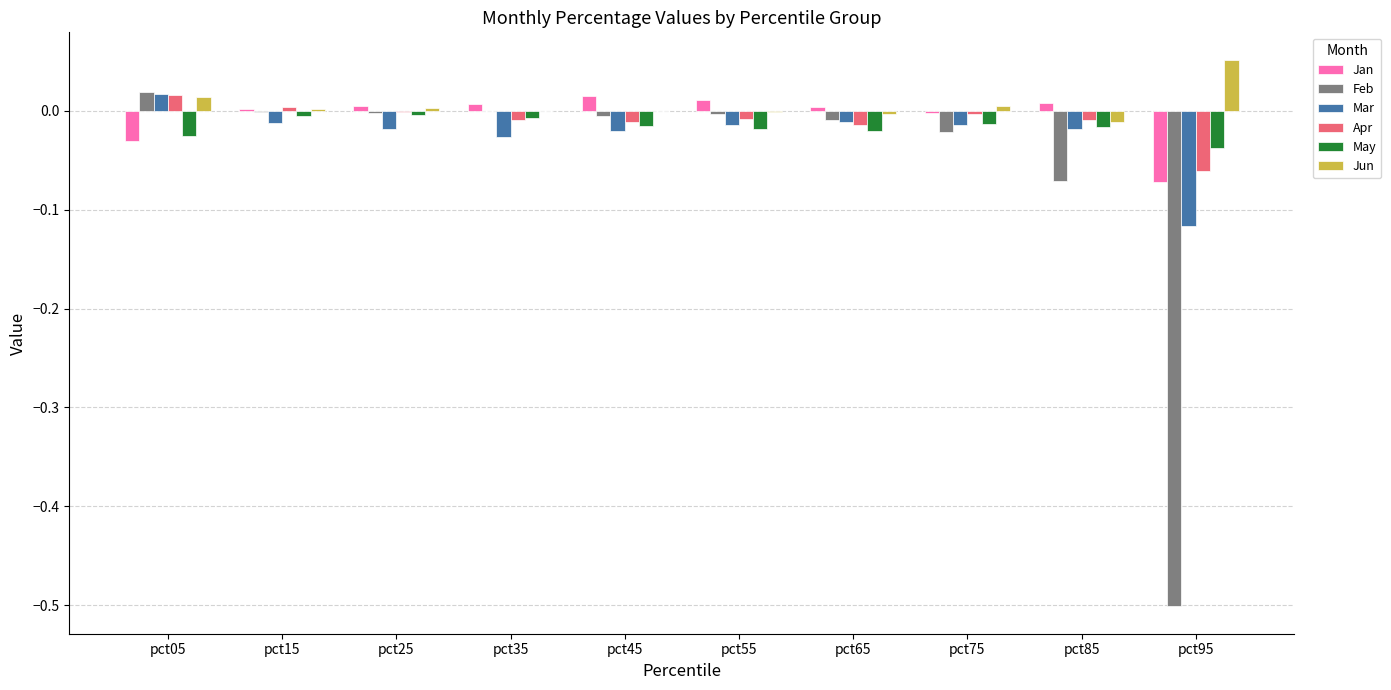

Which category has the highest value in the Feb series?

pct05